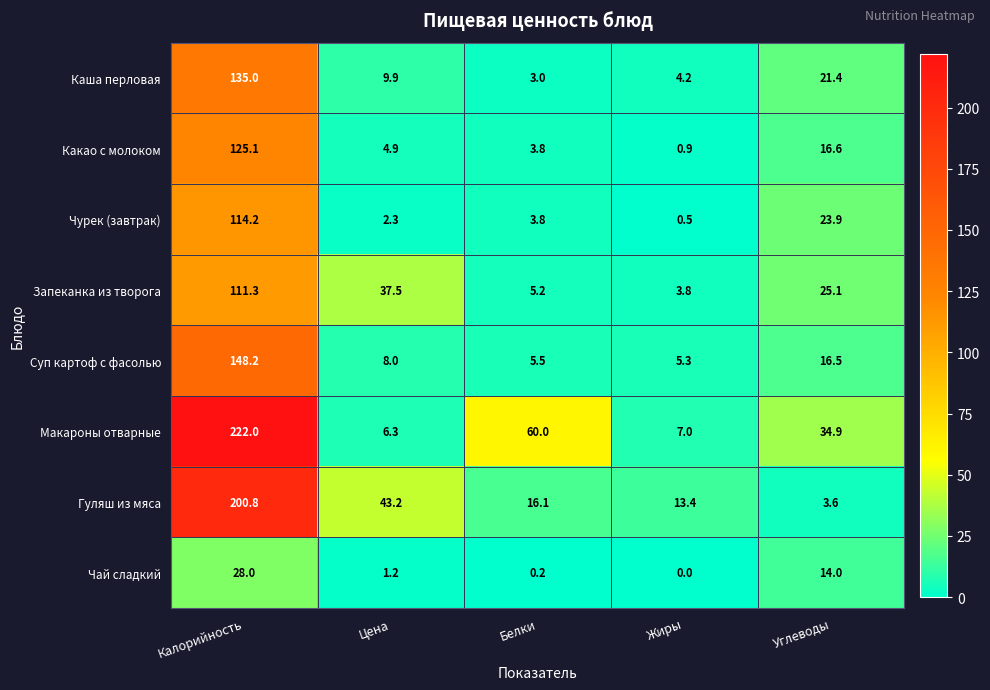

Which series changed the most between Калорийность and Углеводы?

Гуляш из мяса